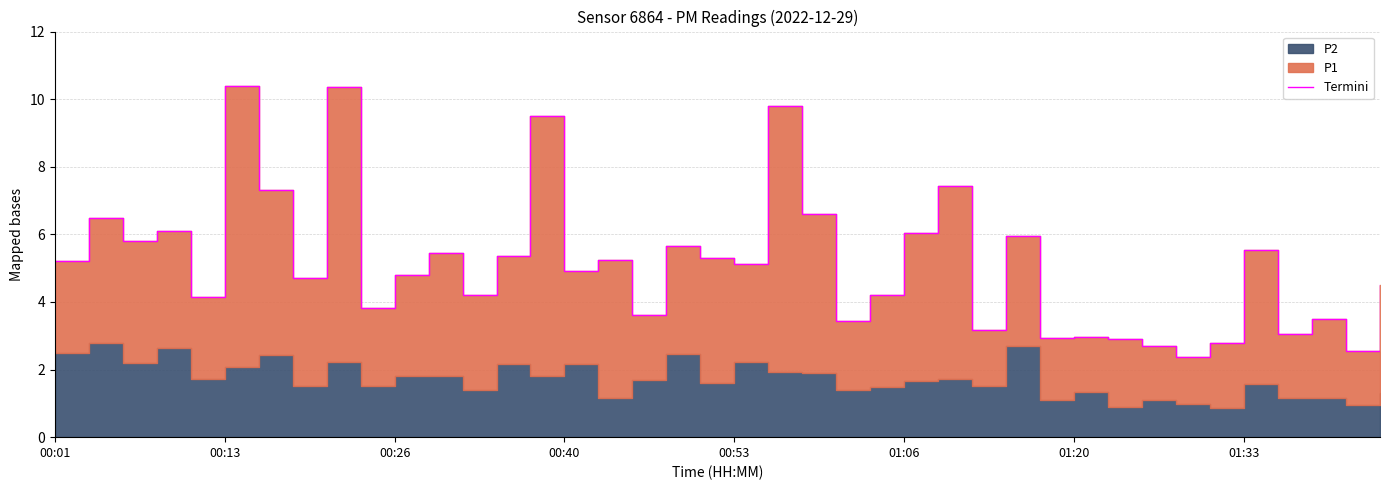

How many categories are shown in the chart?

40